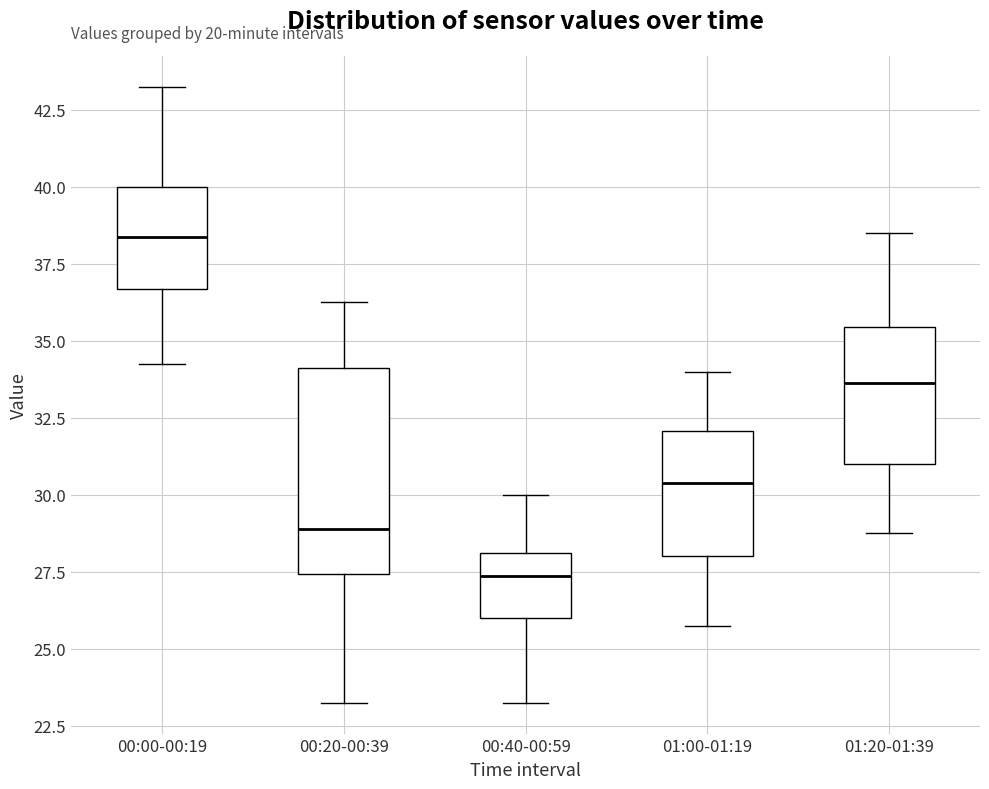

Which box has the lowest median line?

00:40-00:59